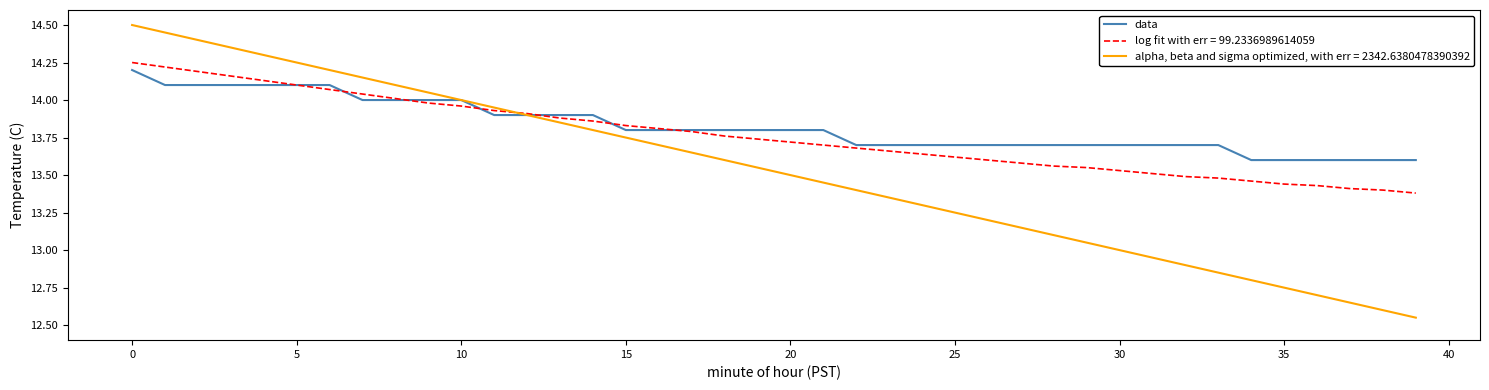

Which series has the largest range (max minus min)?

alpha, beta and sigma optimized, with err = 2342.6380478390392